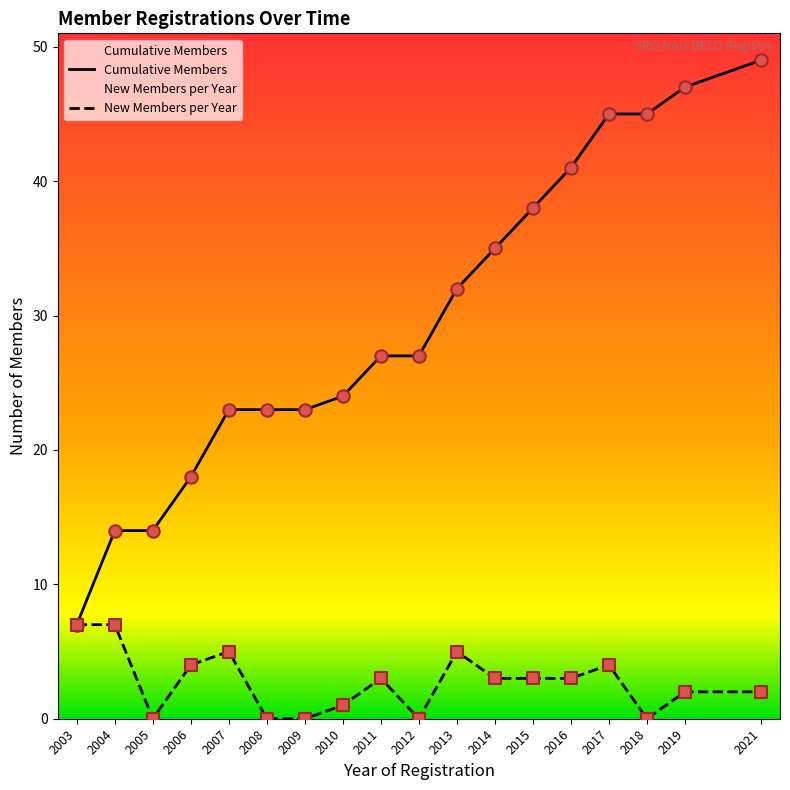

What is the change in value from 2006 to 2015?

+20